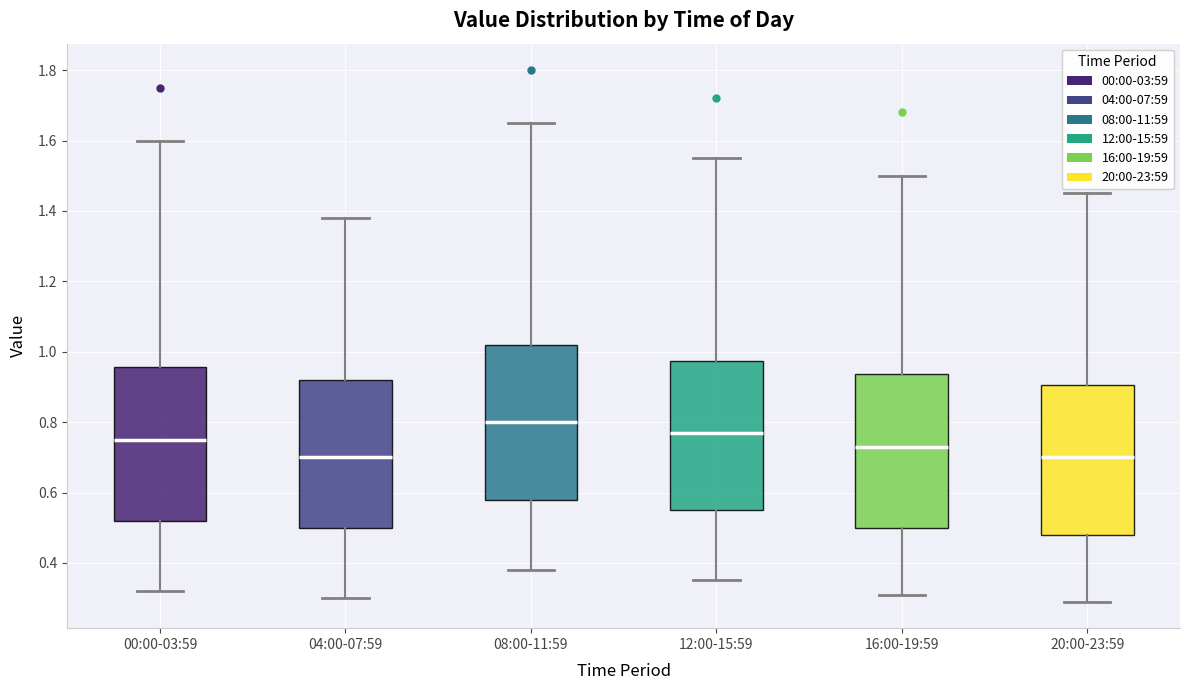

Where does the median line of the box for 16:00-19:59 sit on the y-axis? The values are not printed on the chart, so give them approximately, as read against the axis.

0.74